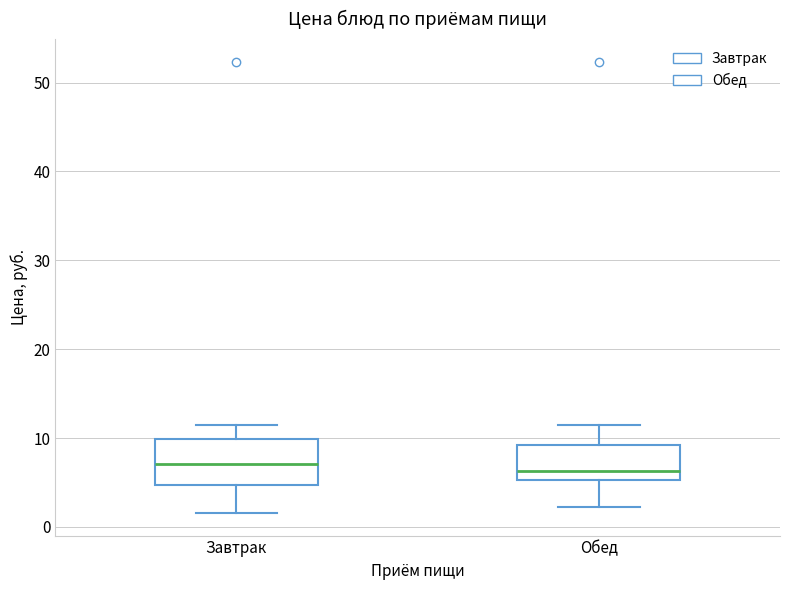

Reading left to right, transcribe this box plot: for each box, give where its median line is, the range the box spans, and where its two whiskers end, as read against the y-axis. The values are not printed on the chart, so give them approximately, as read against the axis.

Завтрак: median 7, box 5 to 10, whiskers 2 to 11
Обед: median 6, box 5 to 9, whiskers 2 to 11